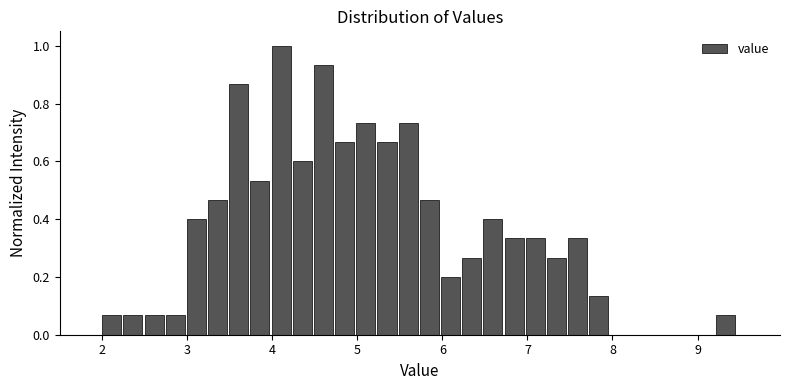

Around what value on the x-axis is the tallest bar? Give the approximate position of its centre, as read against the axis.

4.1